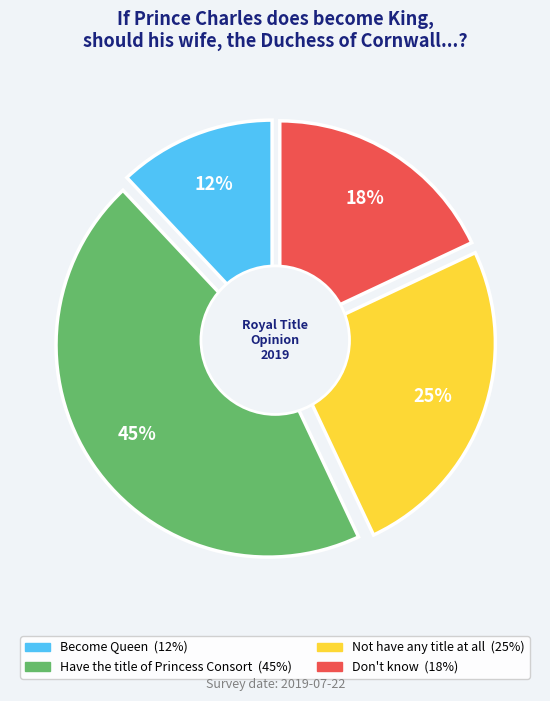

To the nearest percent, what is the difference between the Have the title of Princess Consort and Not have any title at all slice percentages?

20%